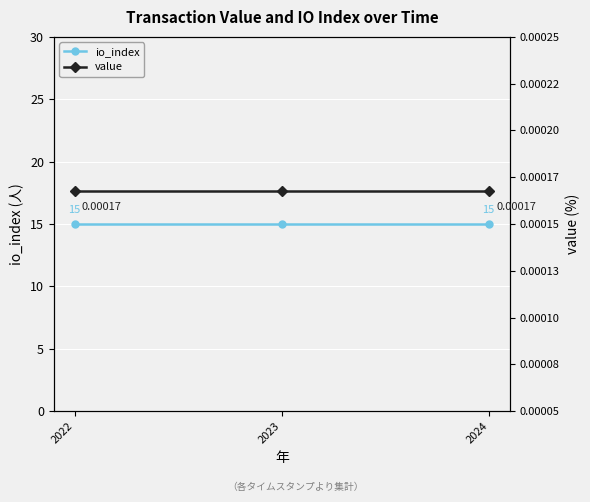

Is this an area chart (filled region under the line)?

No